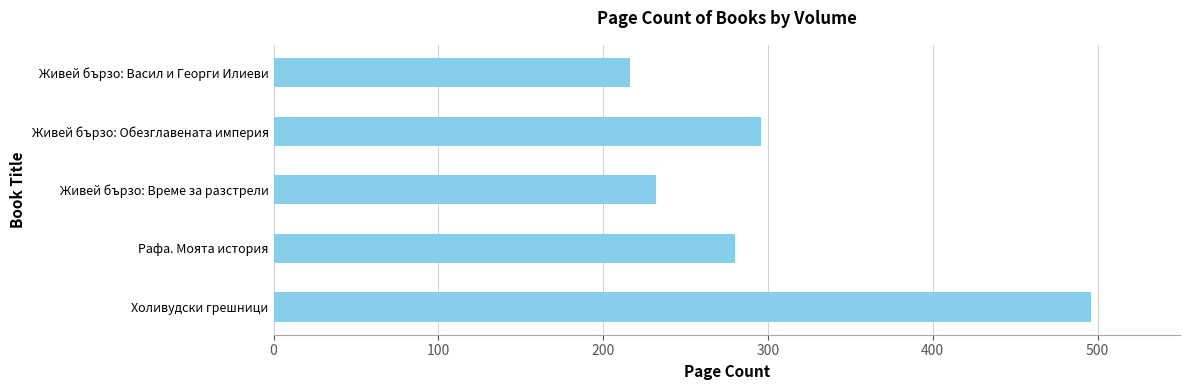

List the labels in order of value, largest first.

Холивудски грешници, Живей бързо: Обезглавената империя, Рафа. Моята история, Живей бързо: Време за разстрели, Живей бързо: Васил и Георги Илиеви